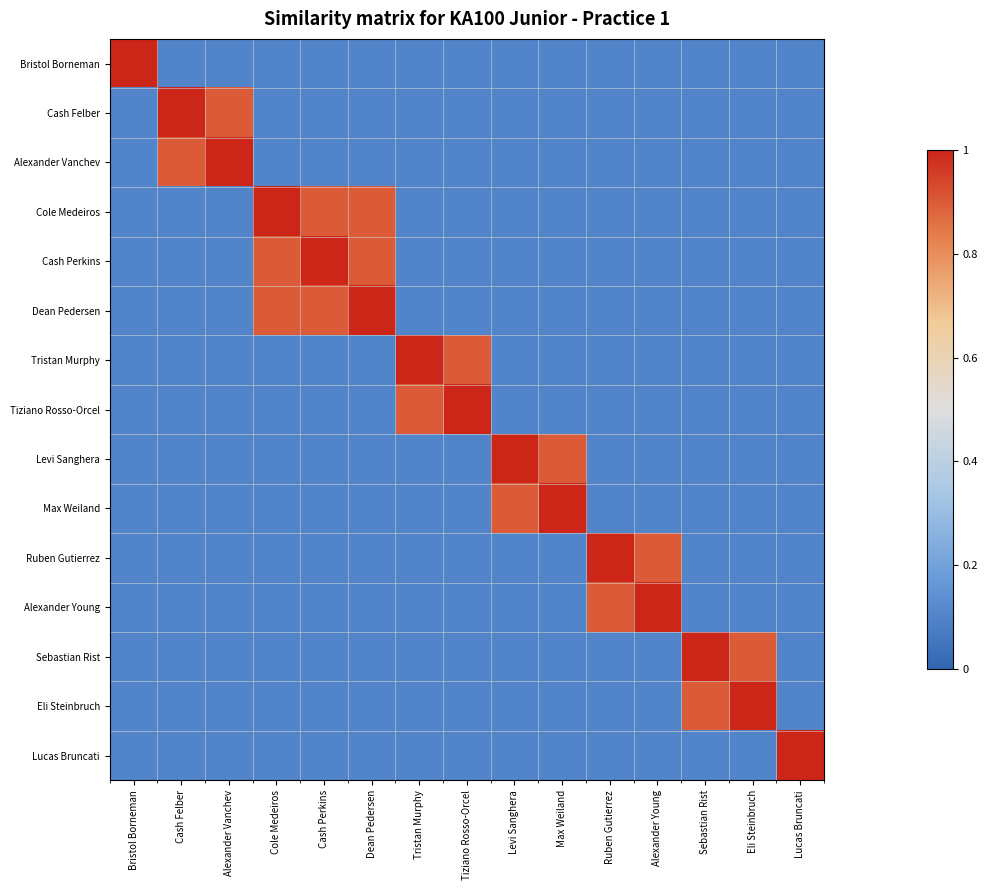

At which category is the sum across all series the highest?

Cole Medeiros